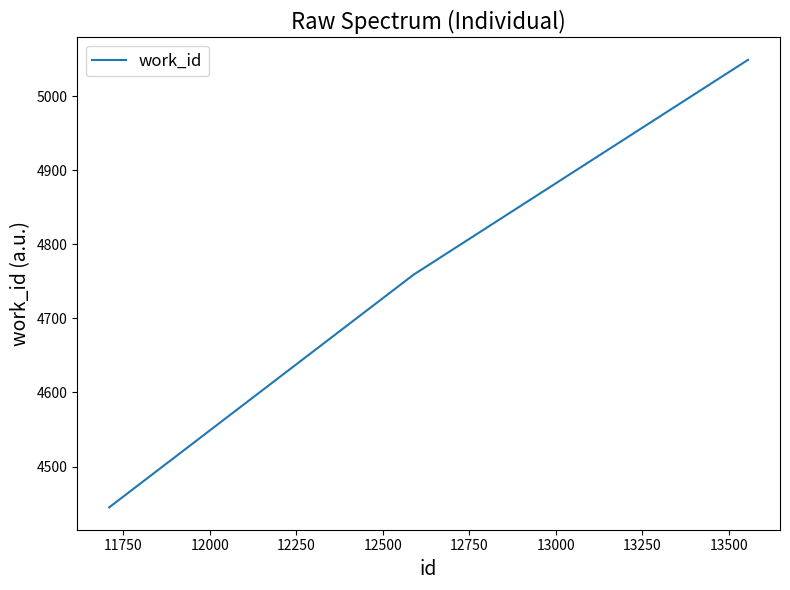

Reading left to right, extract all data points from this chart.

4445	4759	5049